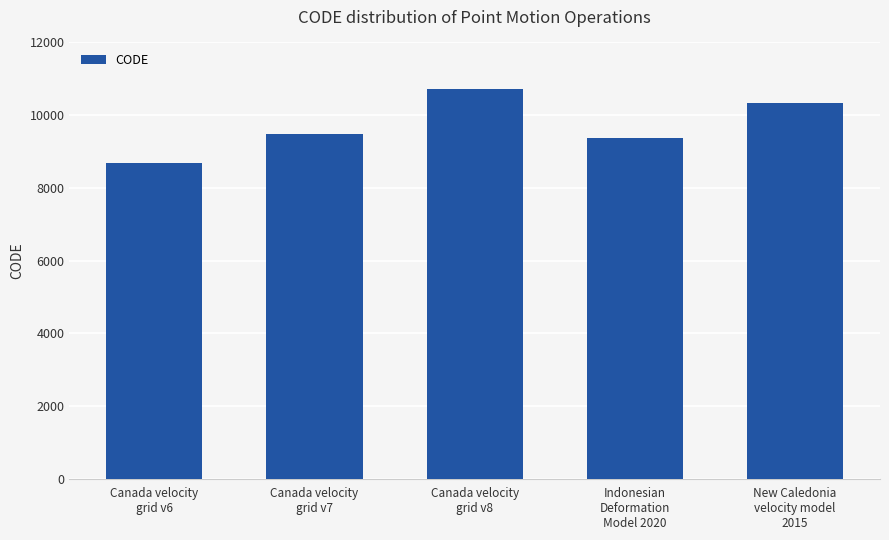

The value at Indonesian
Deformation
Model 2020 is 6285. True or false?

False